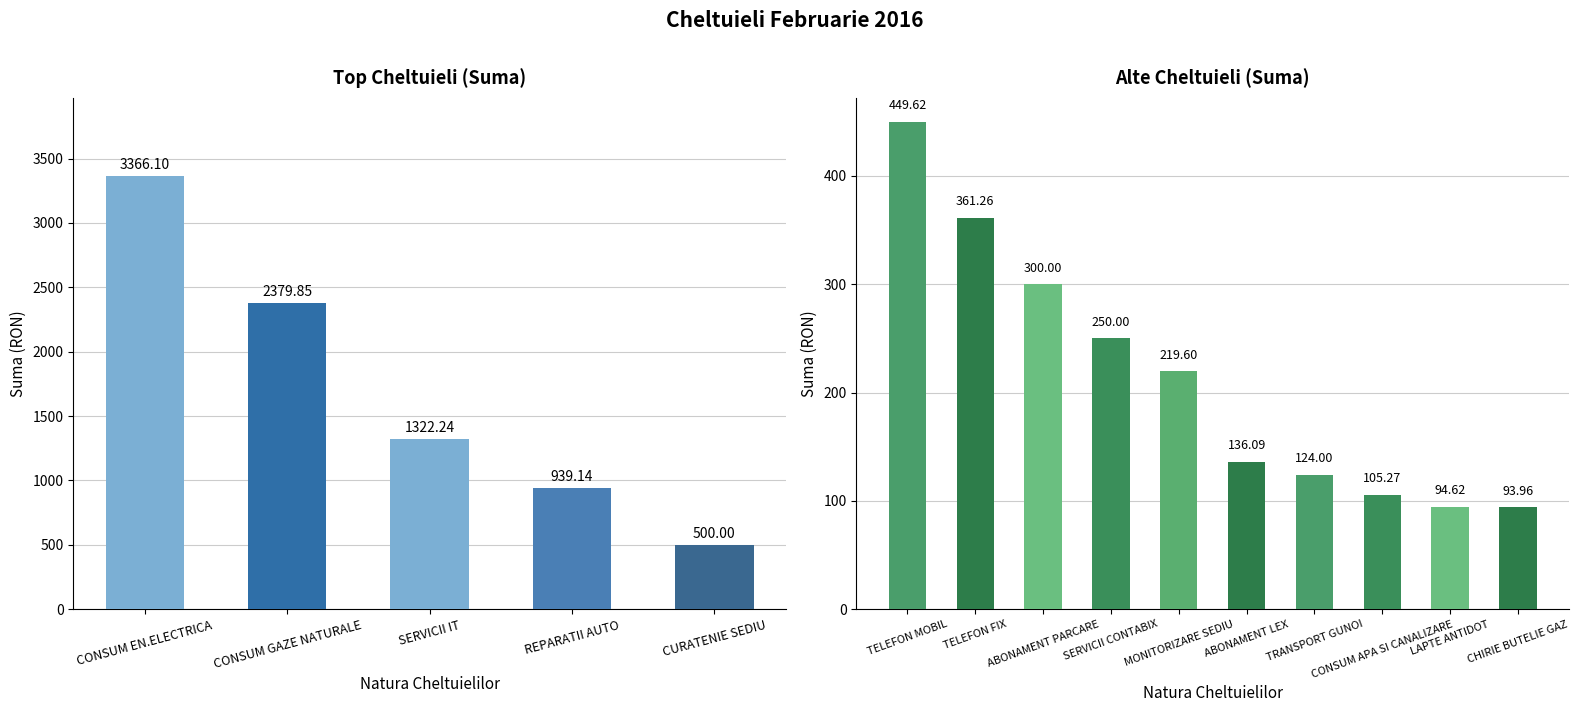

Reading right to left, extract all data points from this chart.

94.0	94.6	105.3	124.0	136.1	219.6	250.0	300.0	361.3	449.6